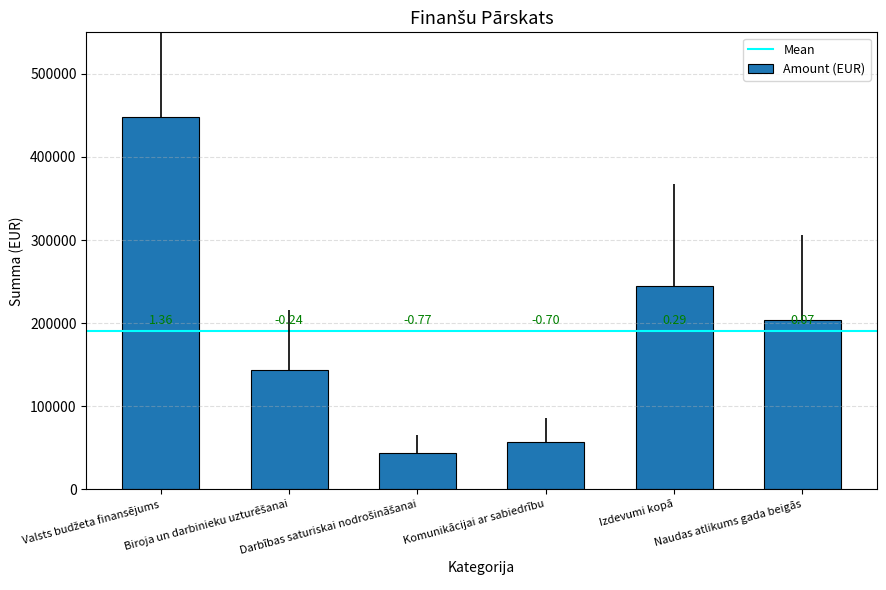

Approximately how many times larger is the value at Naudas atlikums gada beigās compared to Izdevumi kopā?

0.8